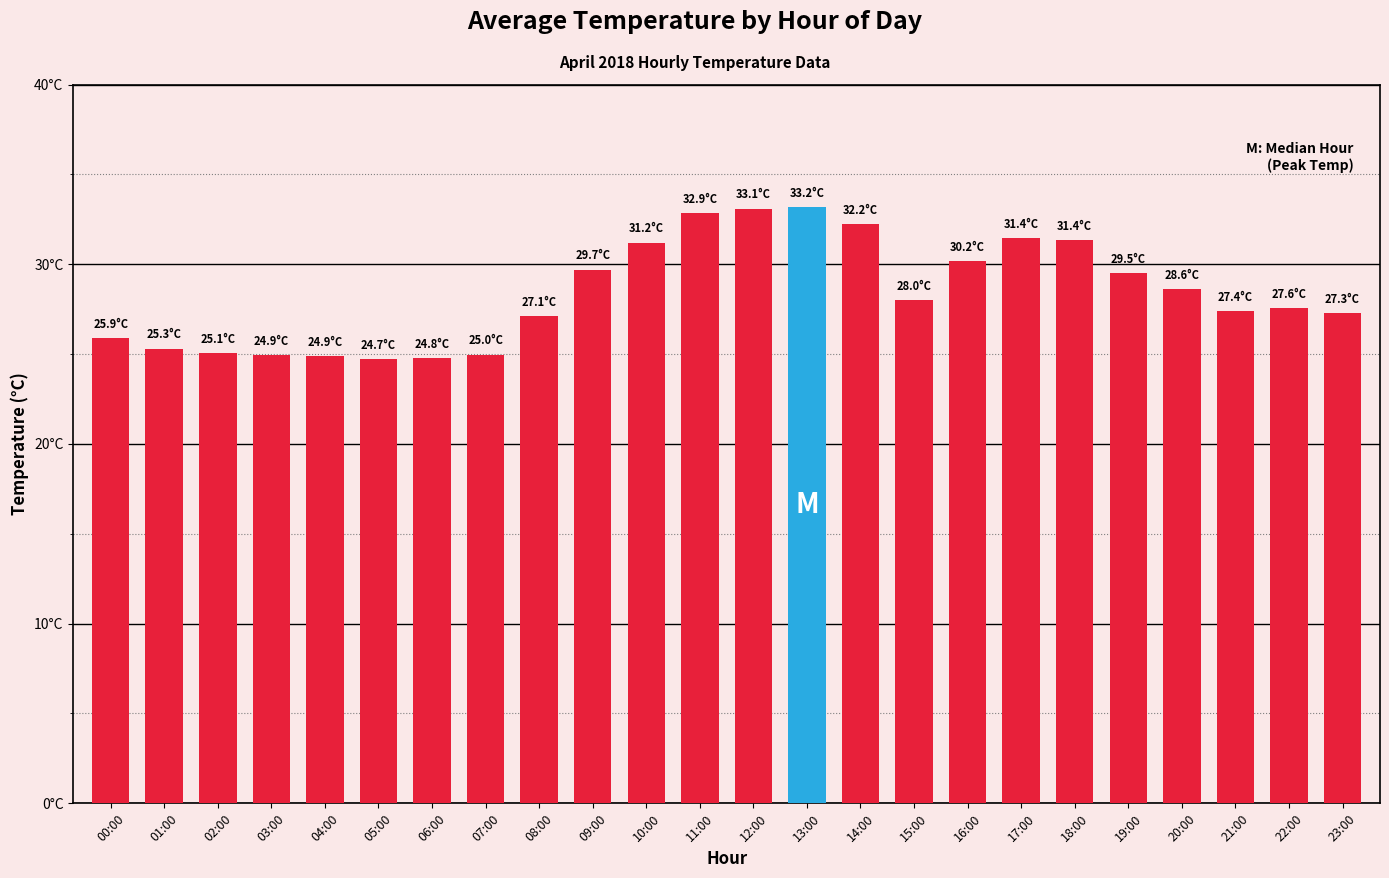

Reading left to right, list all the values displayed in this chart.

25.9	25.3	25.1	24.9	24.9	24.7	24.8	25.0	27.1	29.7	31.2	32.9	33.1	33.2	32.2	28.0	30.2	31.4	31.4	29.5	28.6	27.4	27.6	27.3